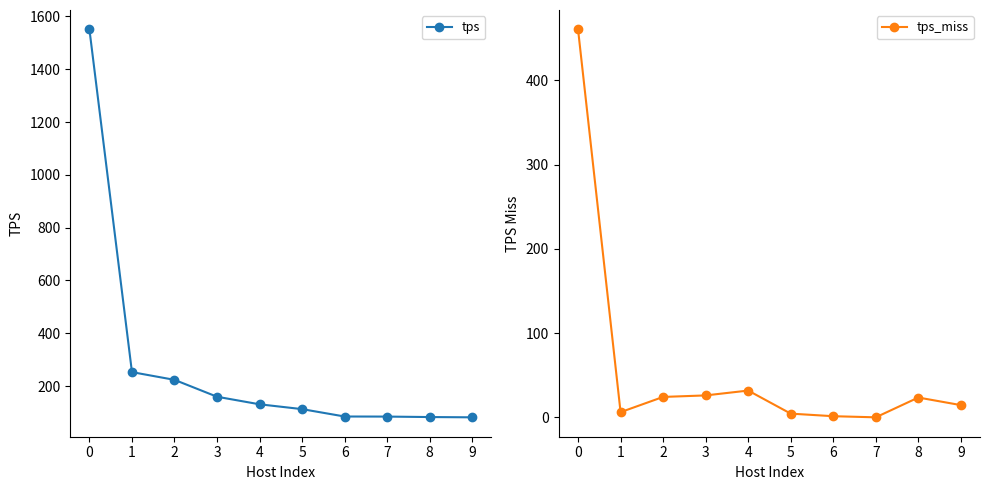

Does the chart display data point markers on the line(s)?

Yes